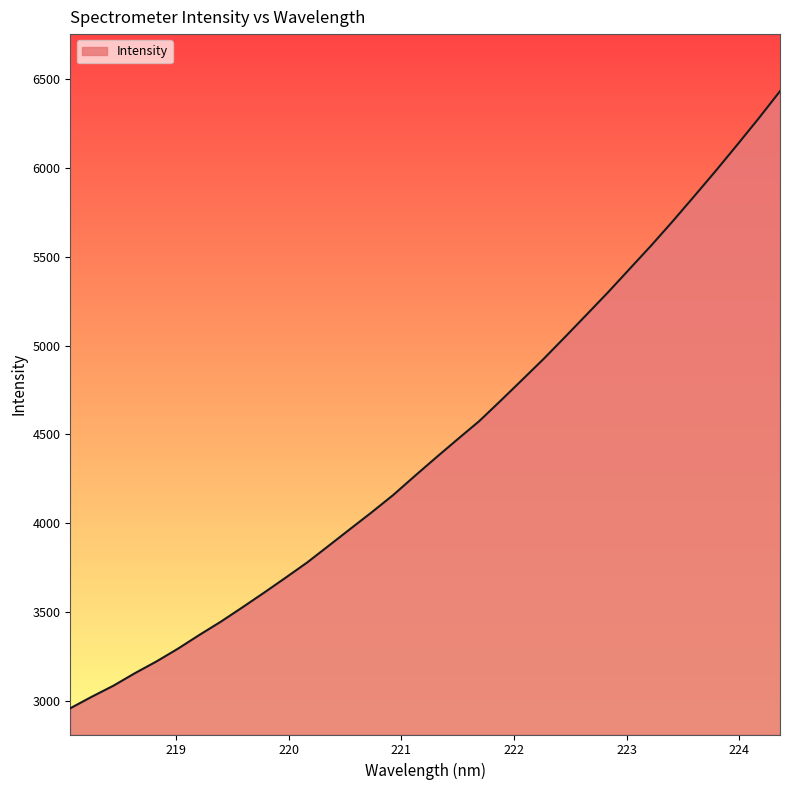

What is the difference between the maximum and minimum values?

3476.3